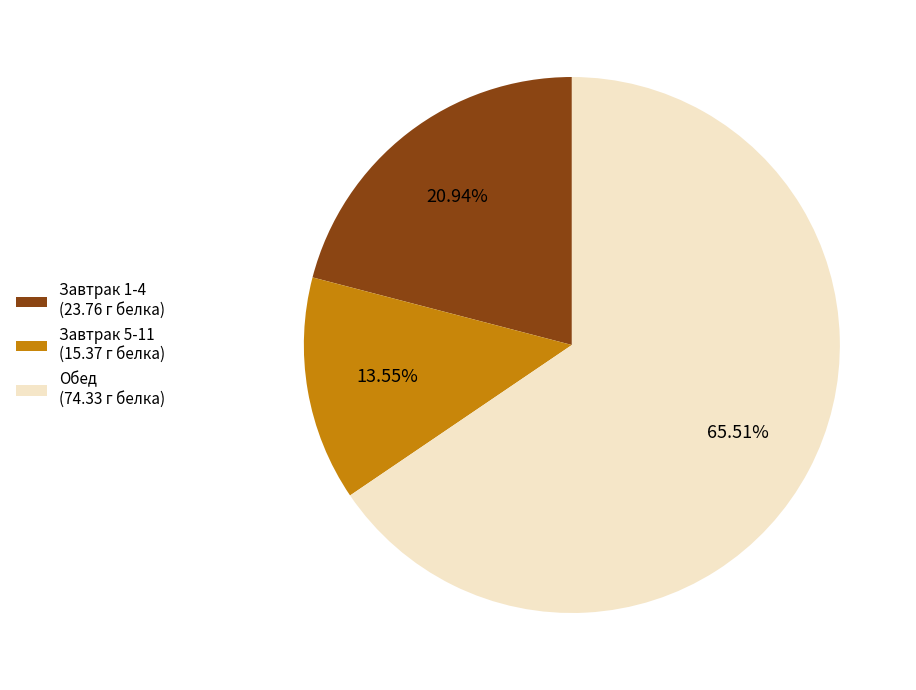

True or false: Завтрак 5-11 accounts for 21% of the total.

False